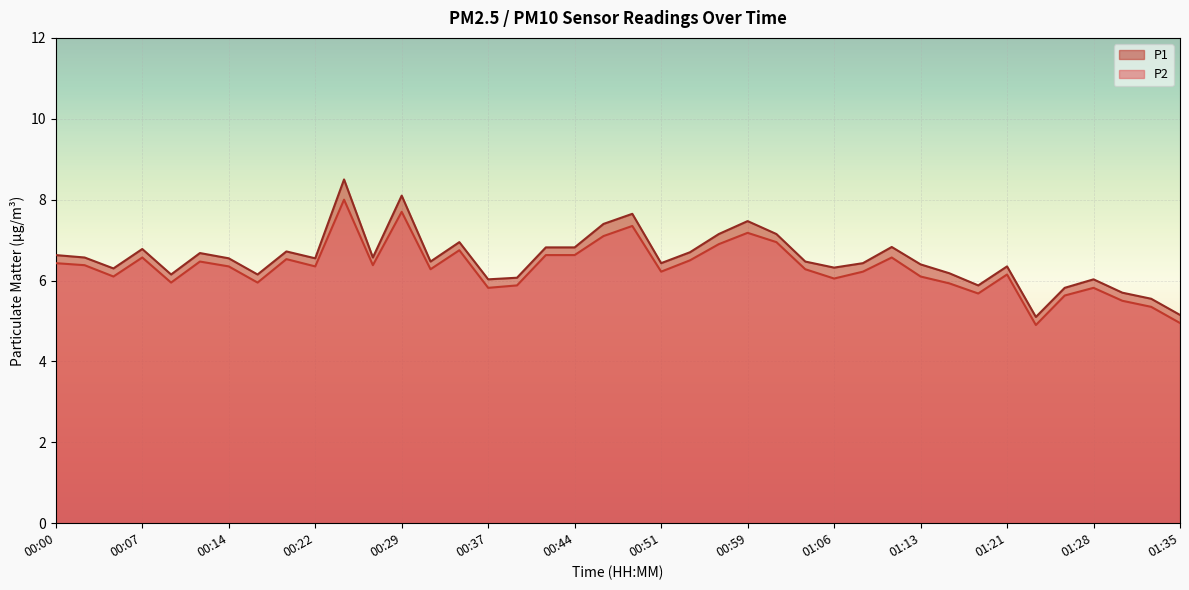

Where is P1 nearest to the value 6?

00:37